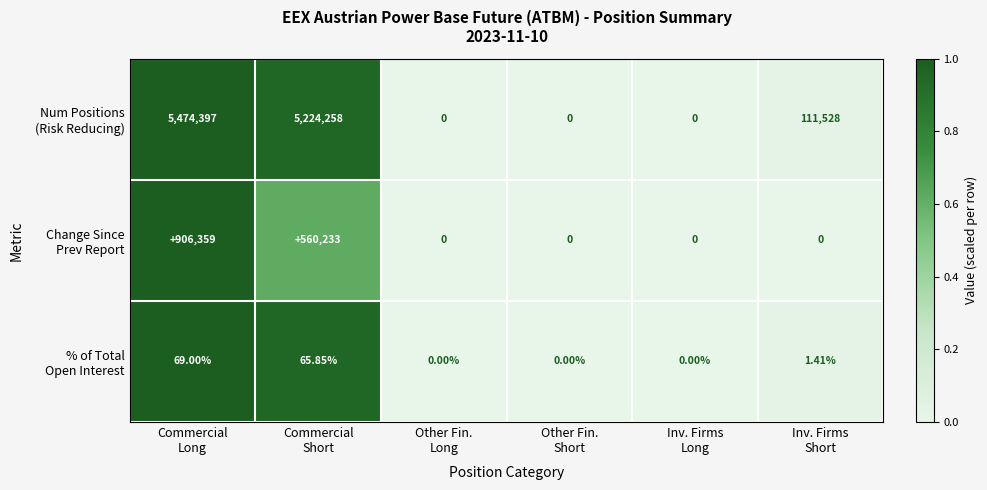

How many data points does each series have?

6